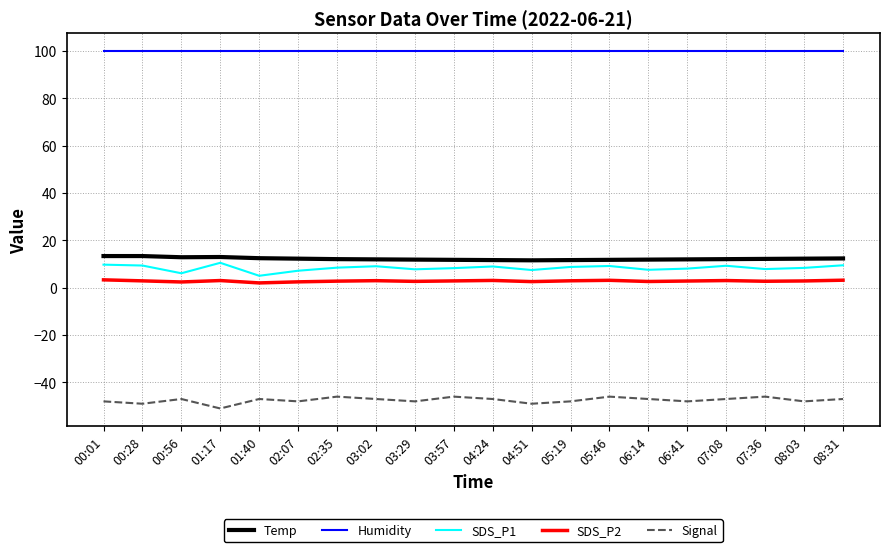

How many distinct data groups are displayed?

5